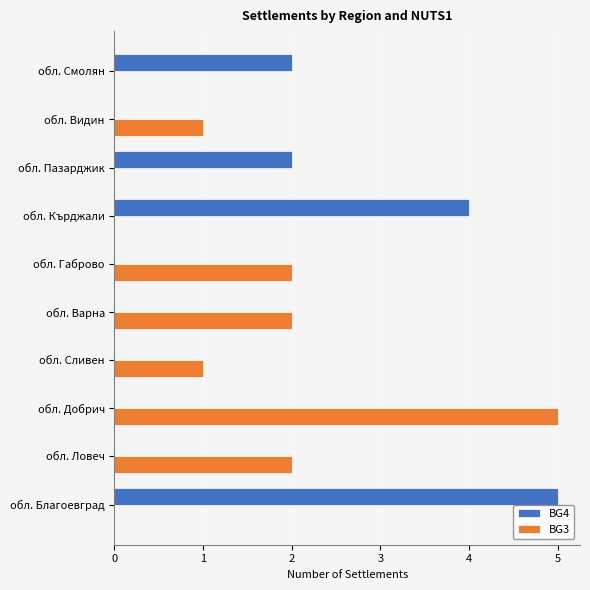

True or false: BG4 has a value of 0 at обл. Добрич.

True